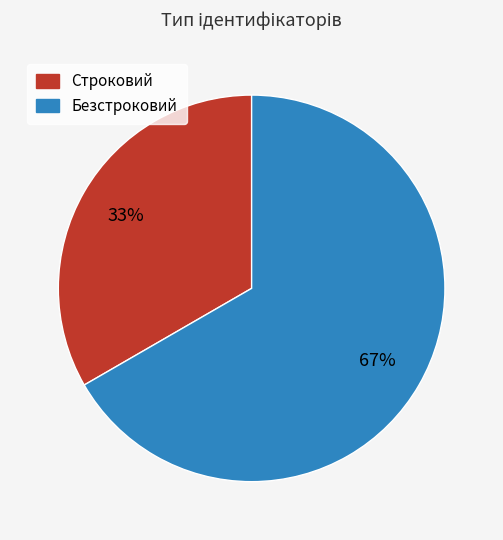

To the nearest percent, what is the combined percentage of Безстроковий and Строковий?

100%